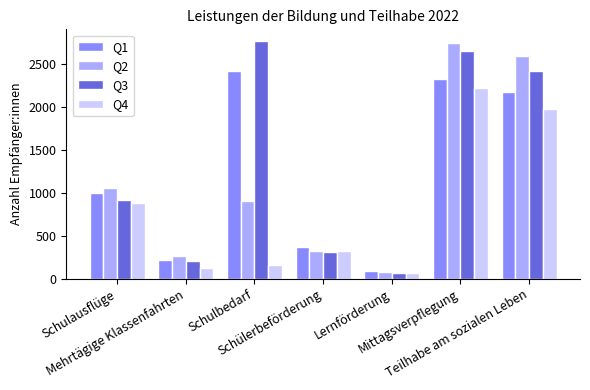

What value does the Q4 series have at Teilhabe am sozialen Leben?

1985